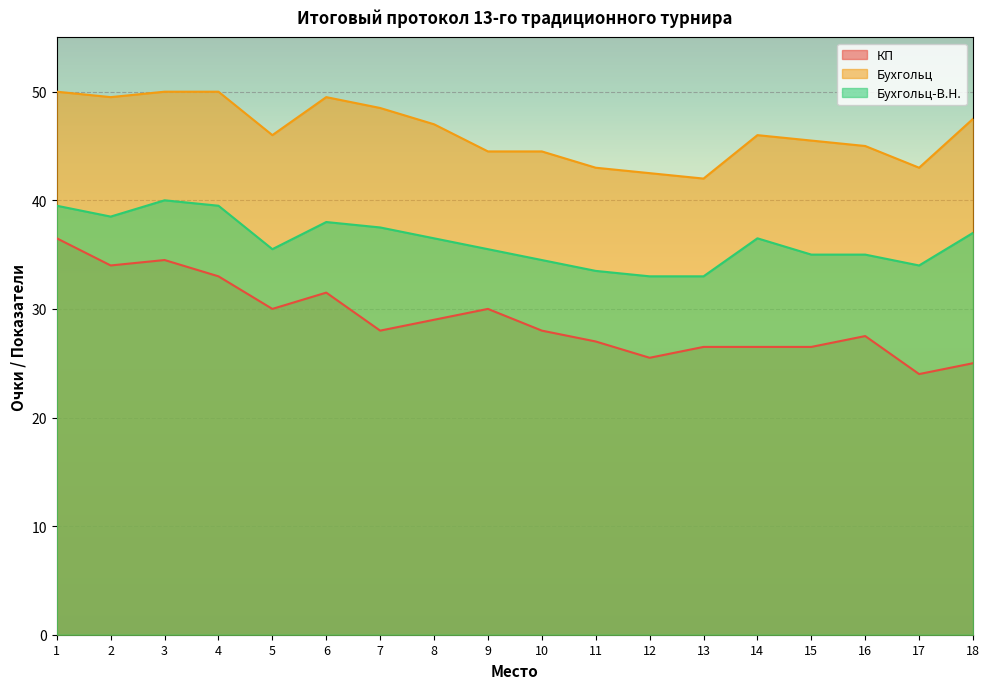

How many lines are shown in the chart?

3